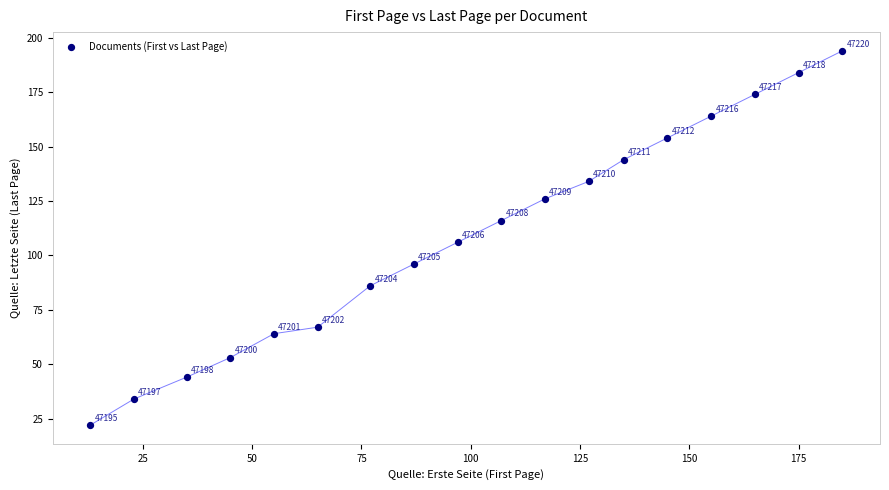

What is the range of Y values (max minus min)?

172